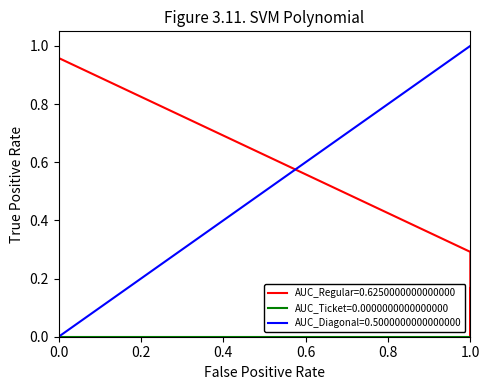

What is the difference between the second highest and second lowest values?

0.9